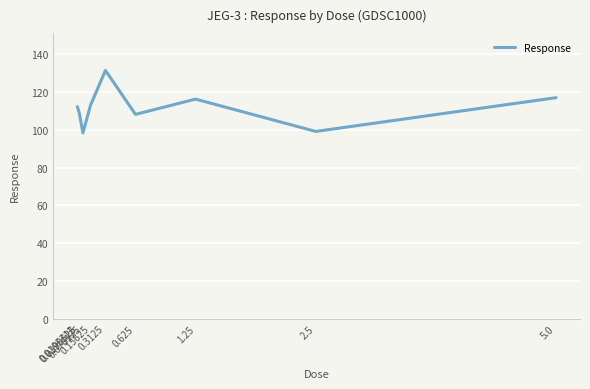

Is it true that the value at 0.0390625 is 178.6?

False